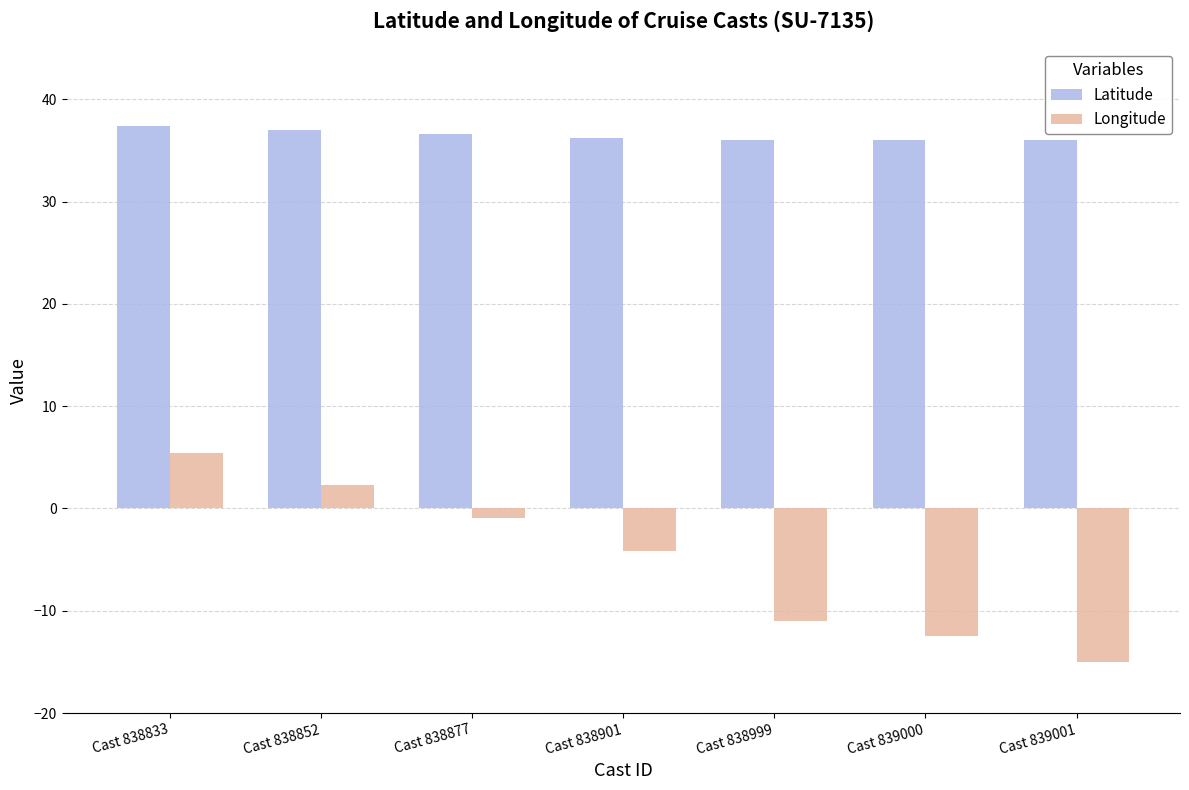

The value of Longitude at Cast 838852 is 2.3. True or false?

True